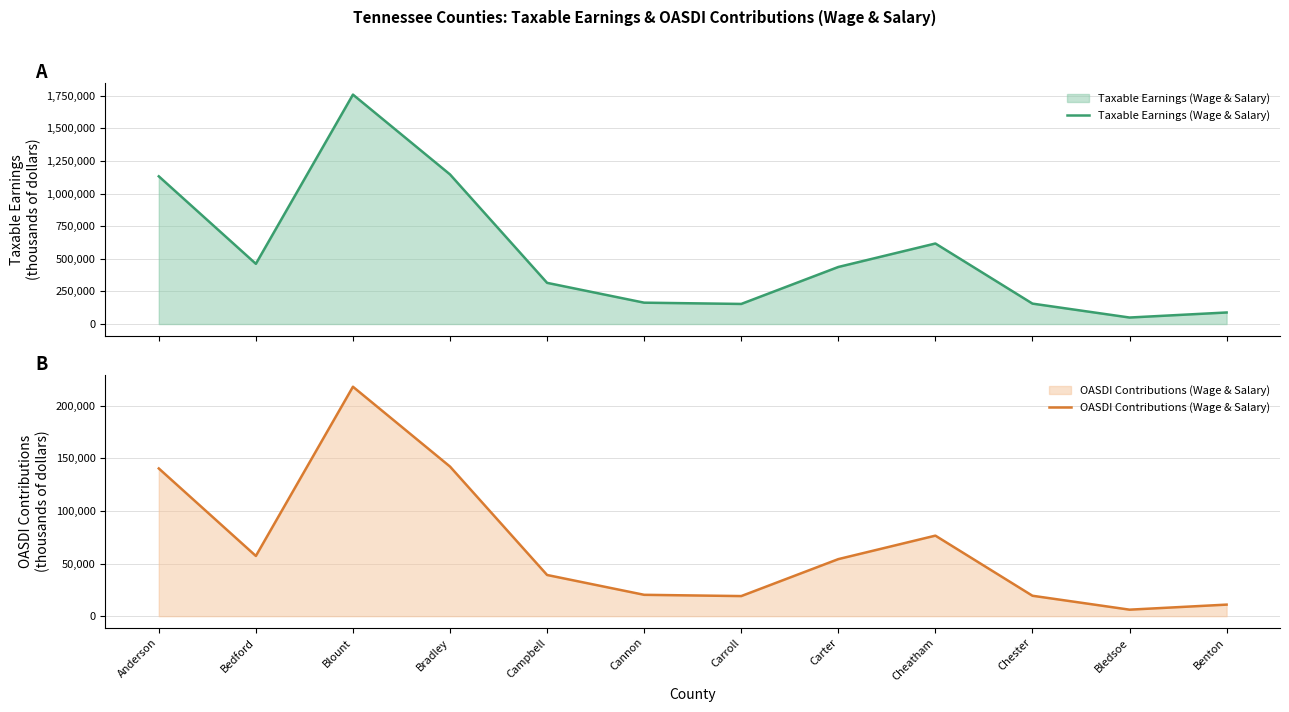

What are all the series names shown in the legend?

Taxable Earnings (Wage & Salary), OASDI Contributions (Wage & Salary)